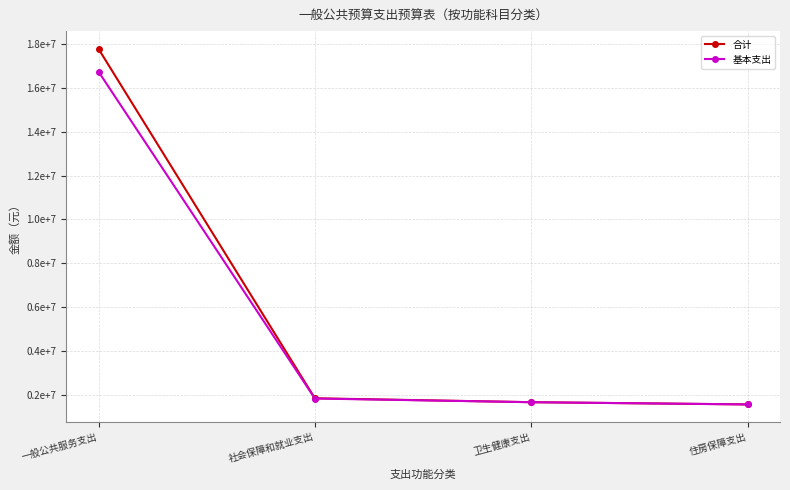

What are all the series names shown in the legend?

合计, 基本支出